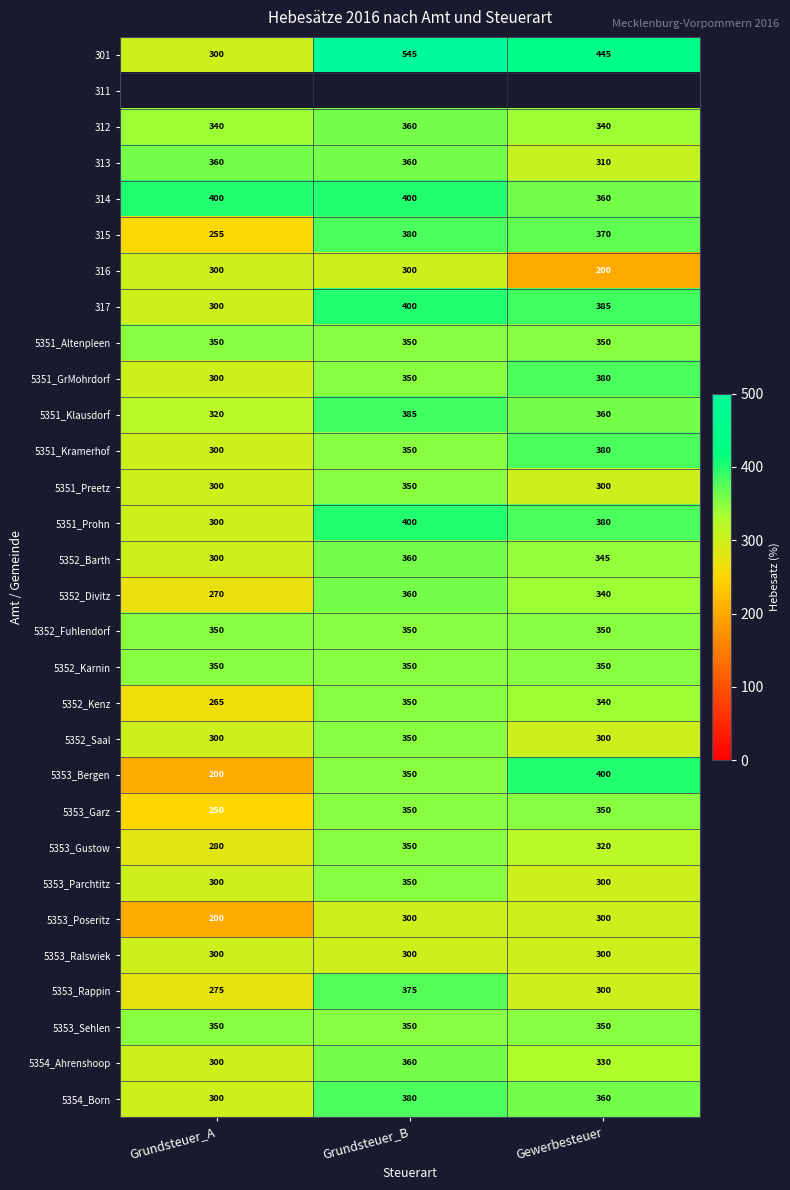

Which label corresponds to the largest value in the chart?

Grundsteuer_B